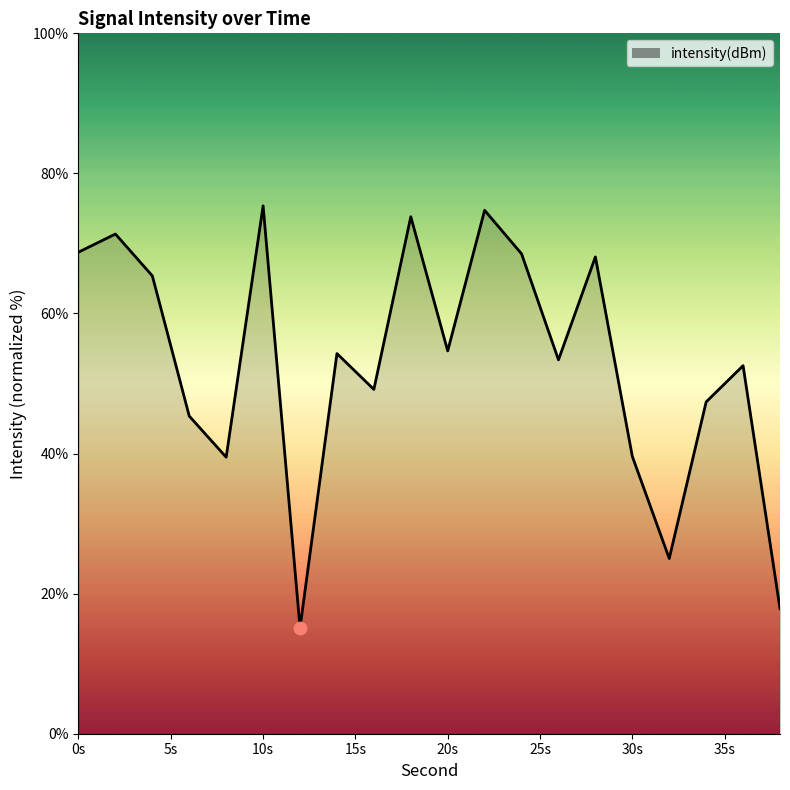

What is the greatest value displayed?

75.4